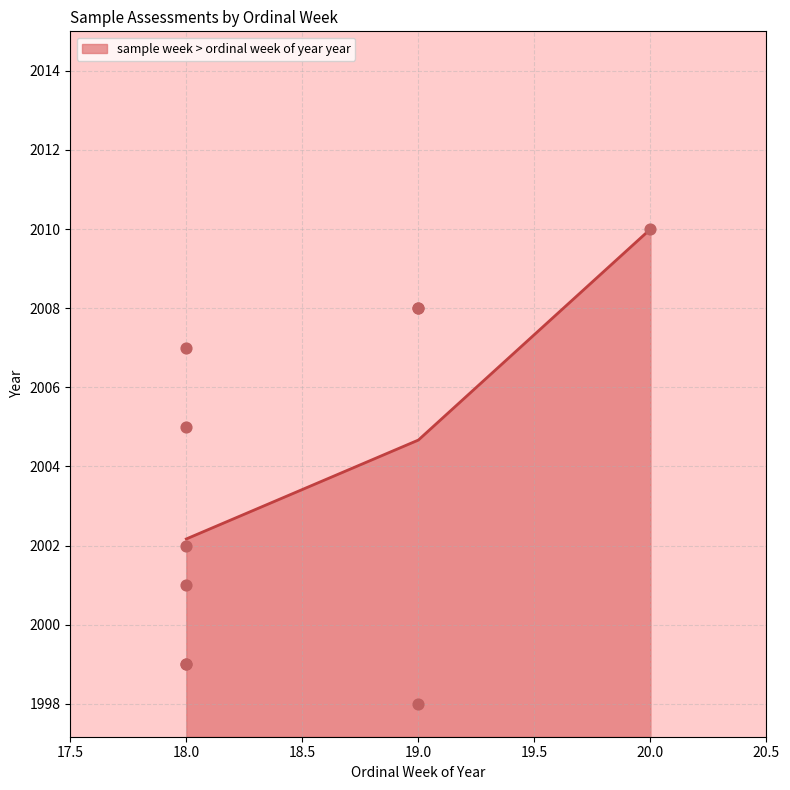

Between 18 and 19, which is larger?

18